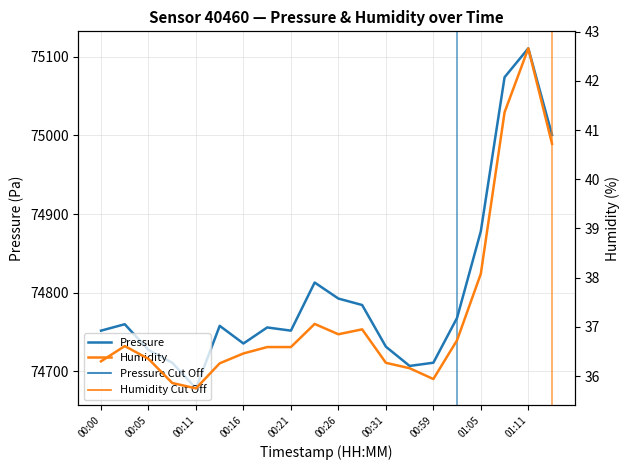

What is the difference between the maximum and second lowest values in the Humidity series?

6.8